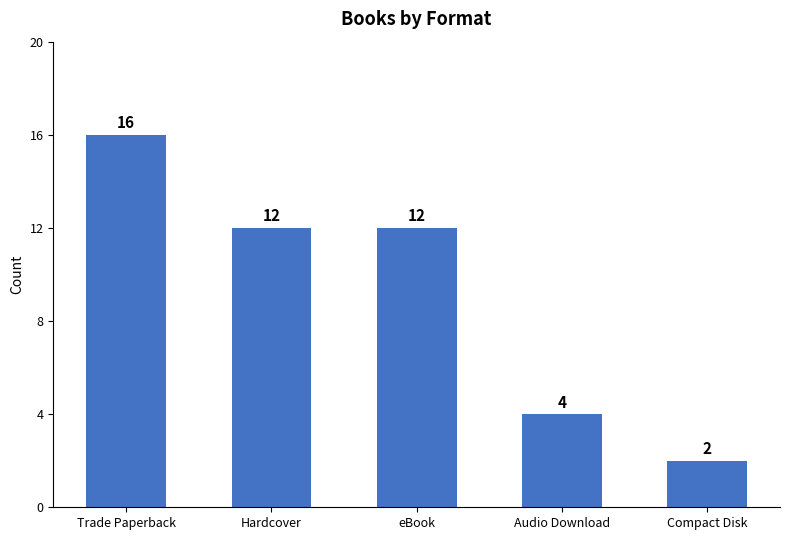

True or false: the data shows 16 at Trade Paperback.

True